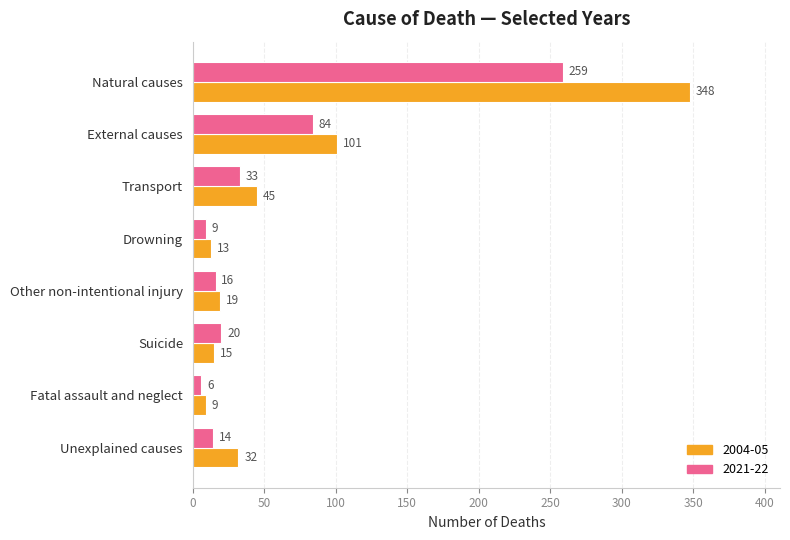

At which label does 2021-22 reach its minimum?

Fatal assault and neglect